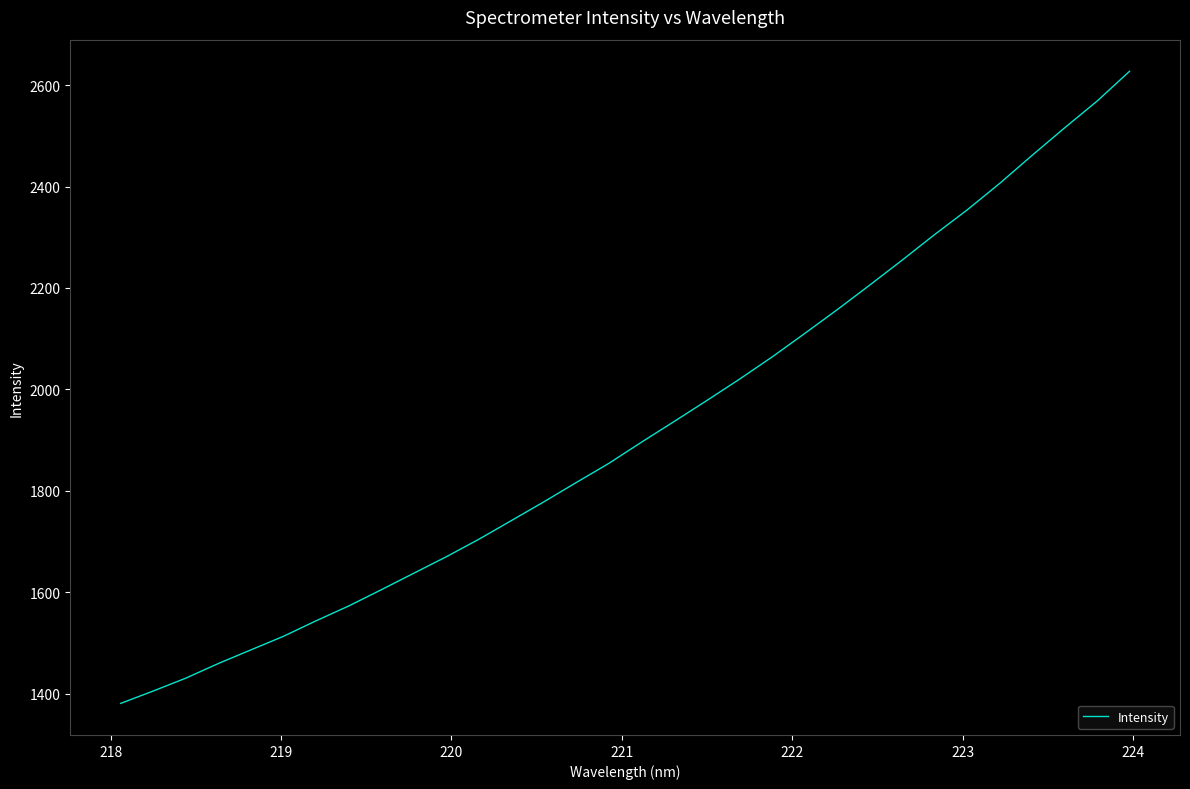

What is the difference between the maximum and minimum values?

1246.8